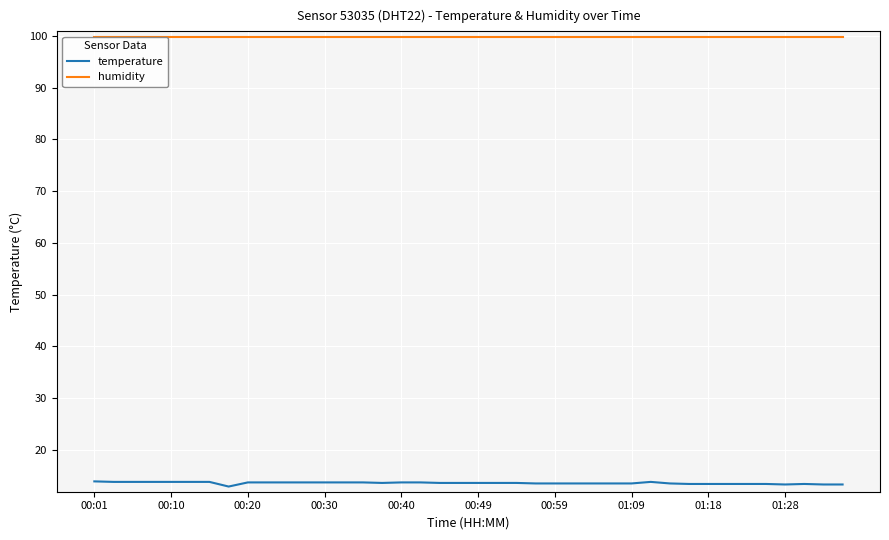

What is the lowest value of the humidity series?

99.9